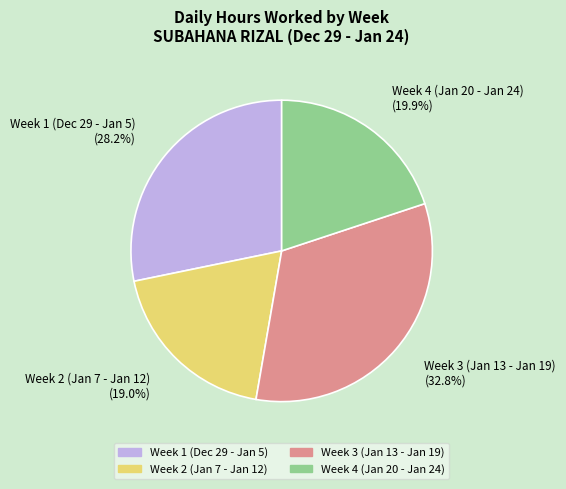

Count the number of slices in the pie.

4